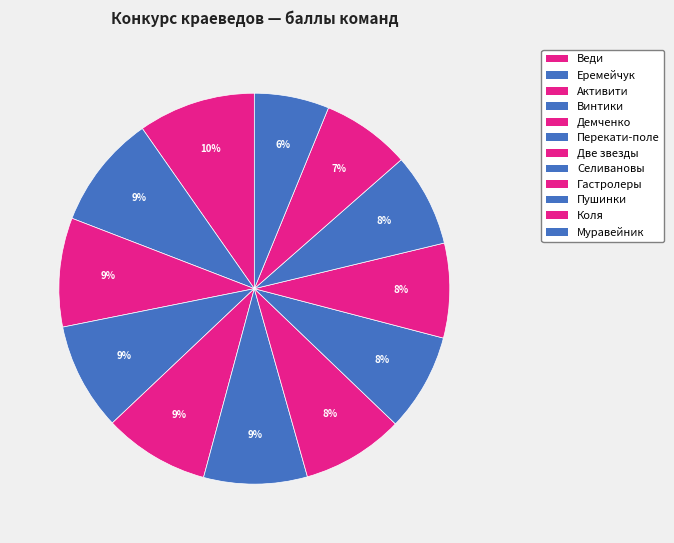

Between Гастролеры and Две звезды, which is larger?

Две звезды